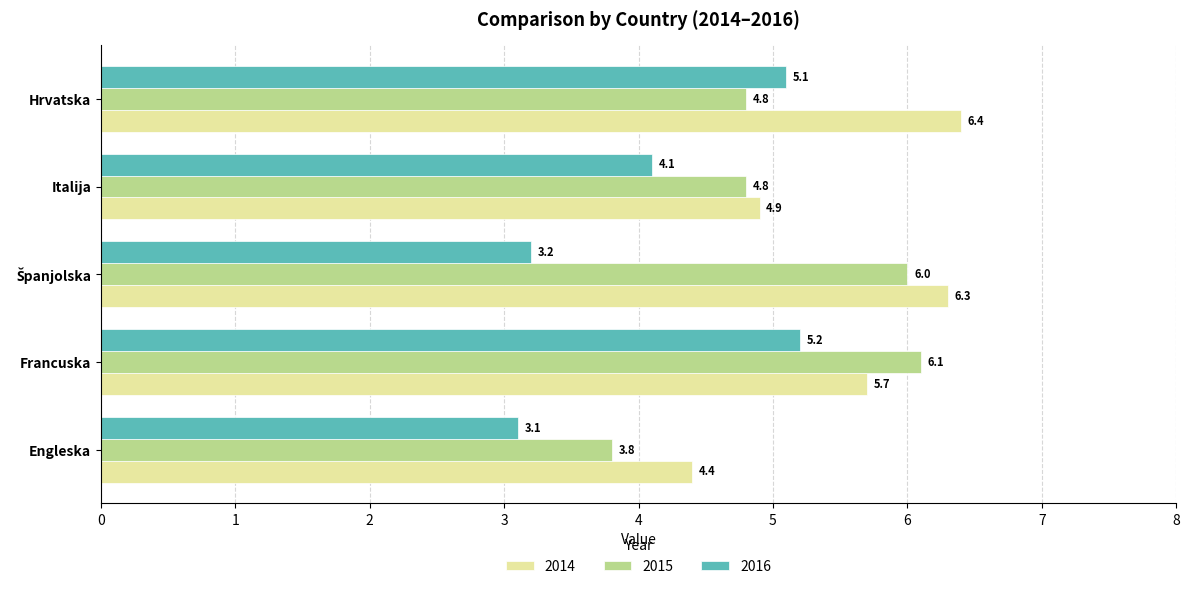

Is it true that 2016 equals 6.5 at Italija?

False